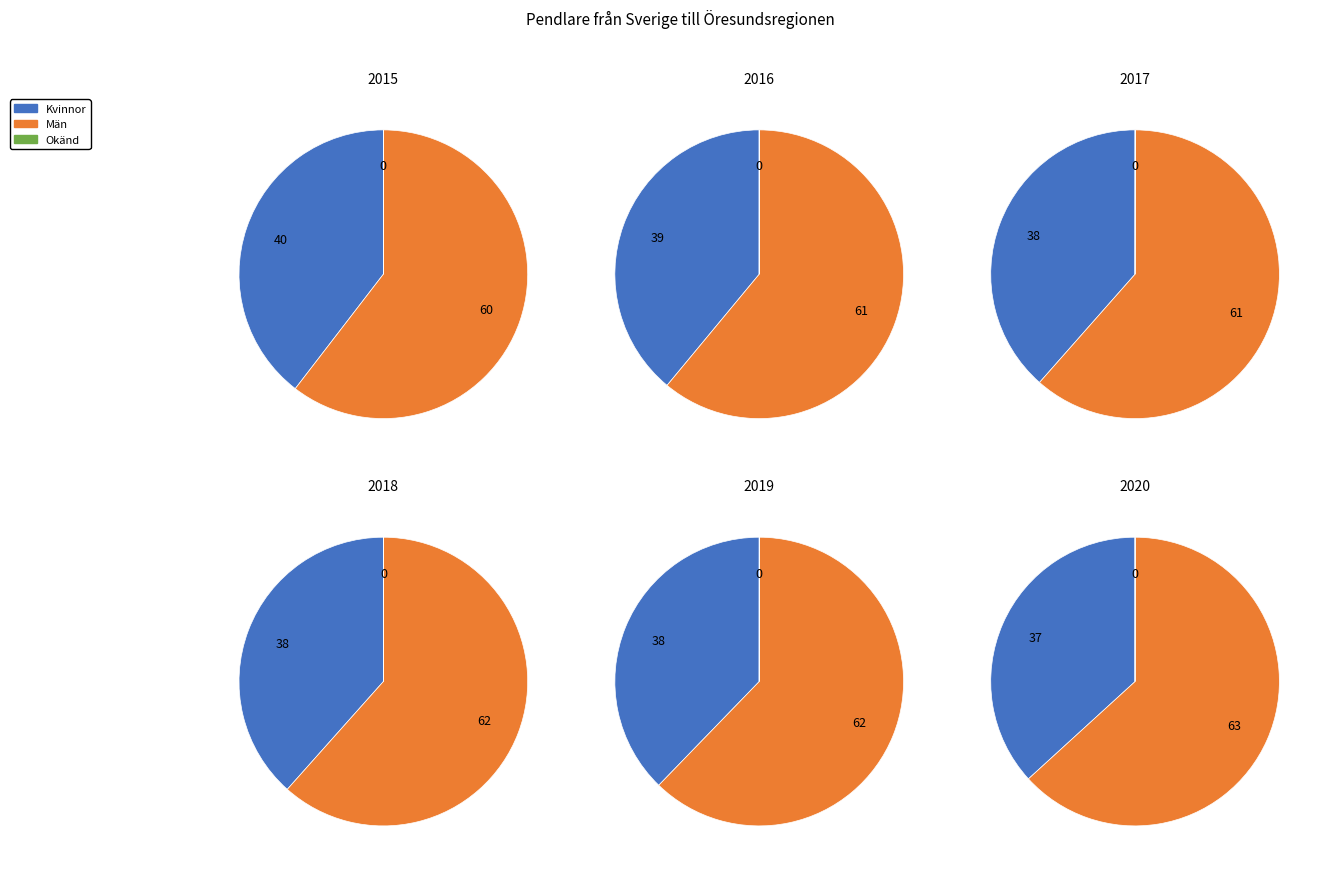

Combined, do 2020 and 2015 account for over 50%?

No